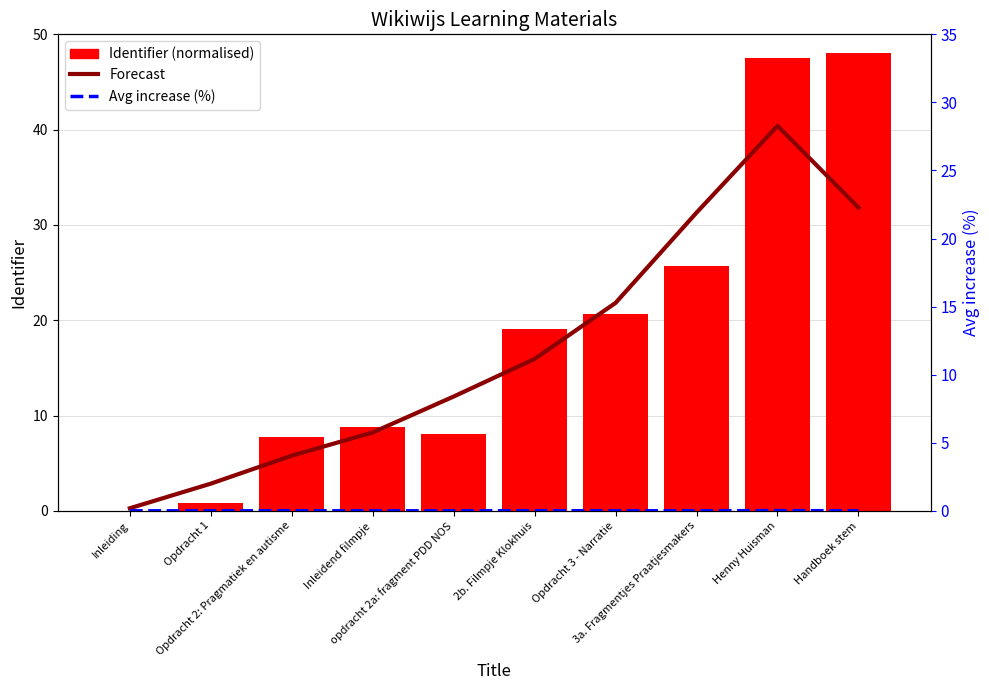

The Avg increase (%) series shows 0.0 at Inleidend filmpje. True or false?

True